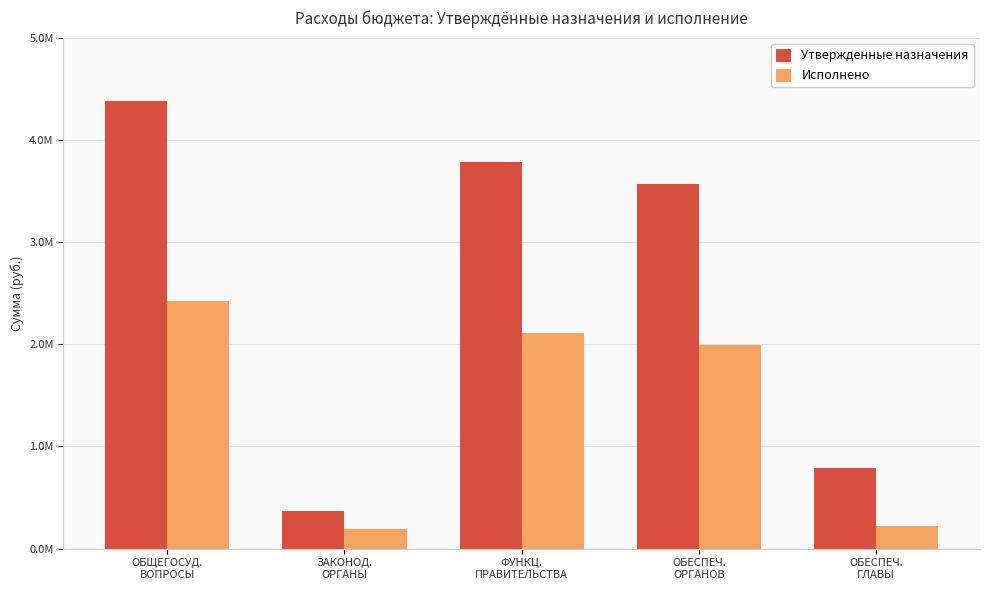

Reading left to right, transcribe all the data shown in this chart.

Утвержденные назначения: 4384681.3	372100.0	3780581.3	3563012.5	792100.0
Исполнено: 2421448.0	194817.6	2106381.0	1990612.0	223325.6